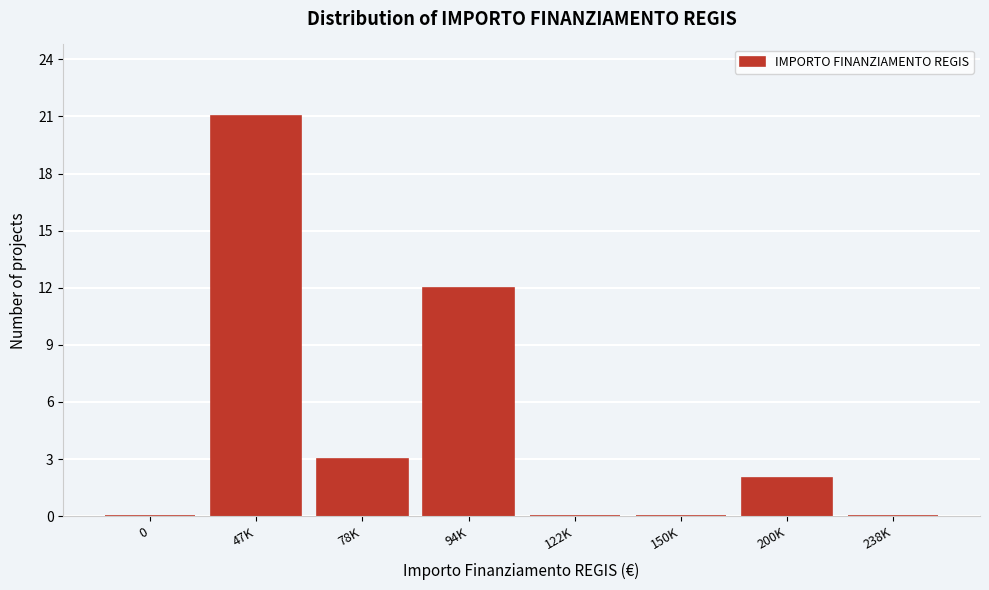

Reading left to right, extract all data points from this chart.

0=0	47K=21	78K=3	94K=12	122K=0	150K=0	200K=2	238K=0